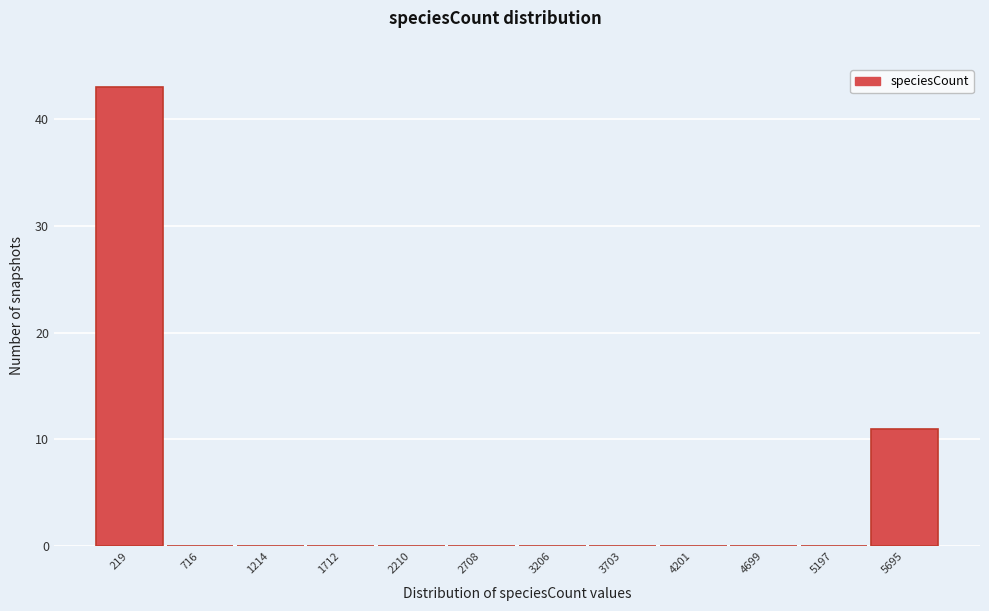

Reading right to left, extract all data points from this chart.

5695=11	5197=0	4699=0	4201=0	3703=0	3206=0	2708=0	2210=0	1712=0	1214=0	716=0	219=43